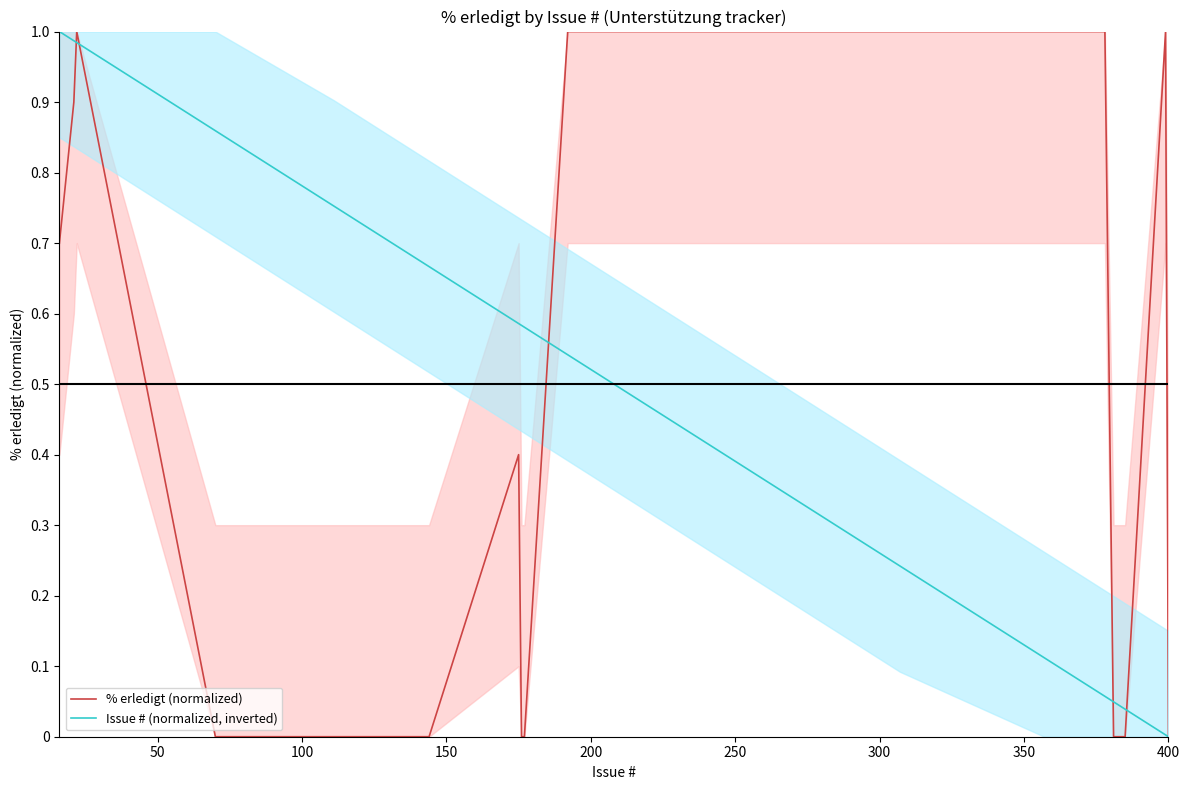

What is the difference between the maximum and minimum values in the % erledigt (normalized) series?

1.0